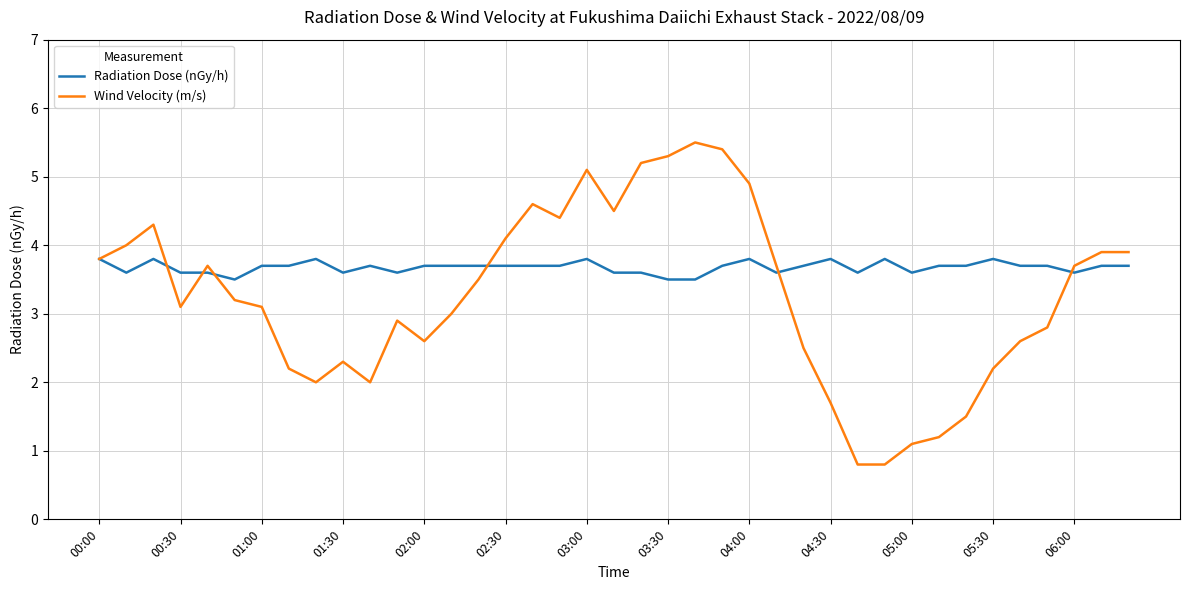

After their last crossing, which series has the higher values: Radiation Dose (nGy/h) or Wind Velocity (m/s)?

Wind Velocity (m/s)